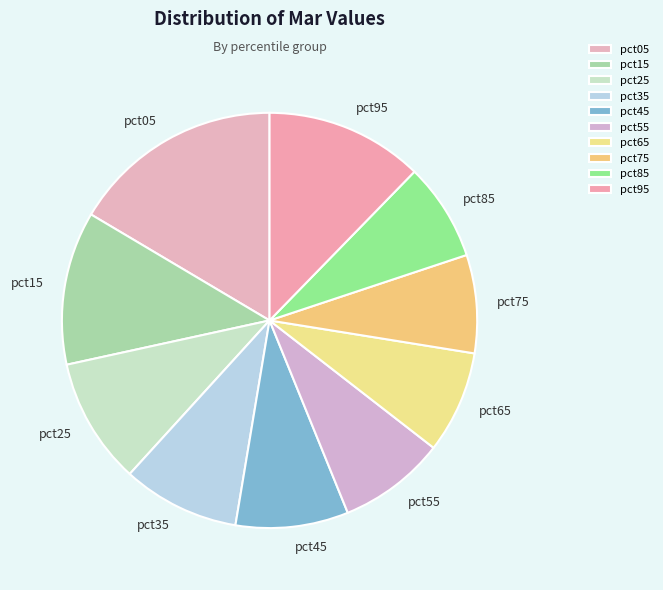

True or false: pct75 accounts for 18% of the total.

False